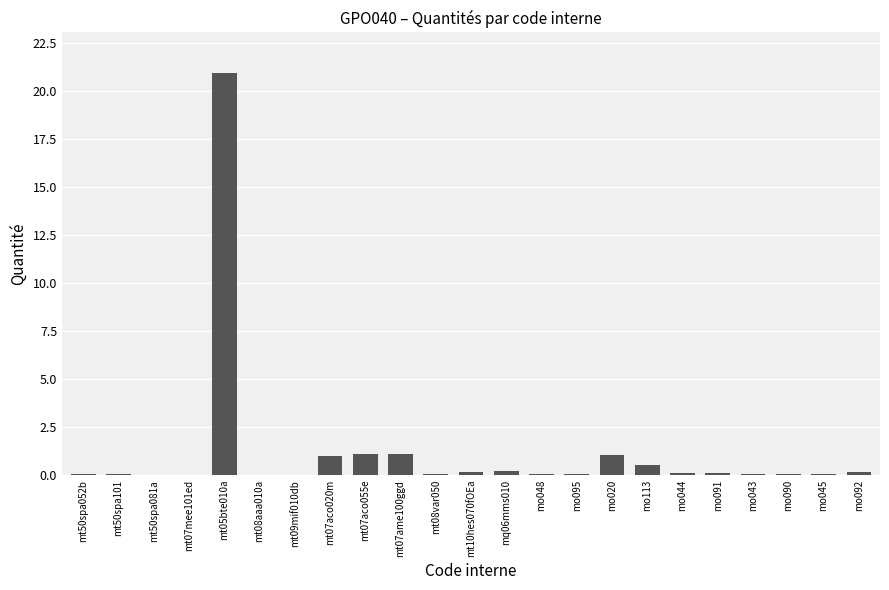

What is the change in value from mt07aco055e to mo113?

-0.6